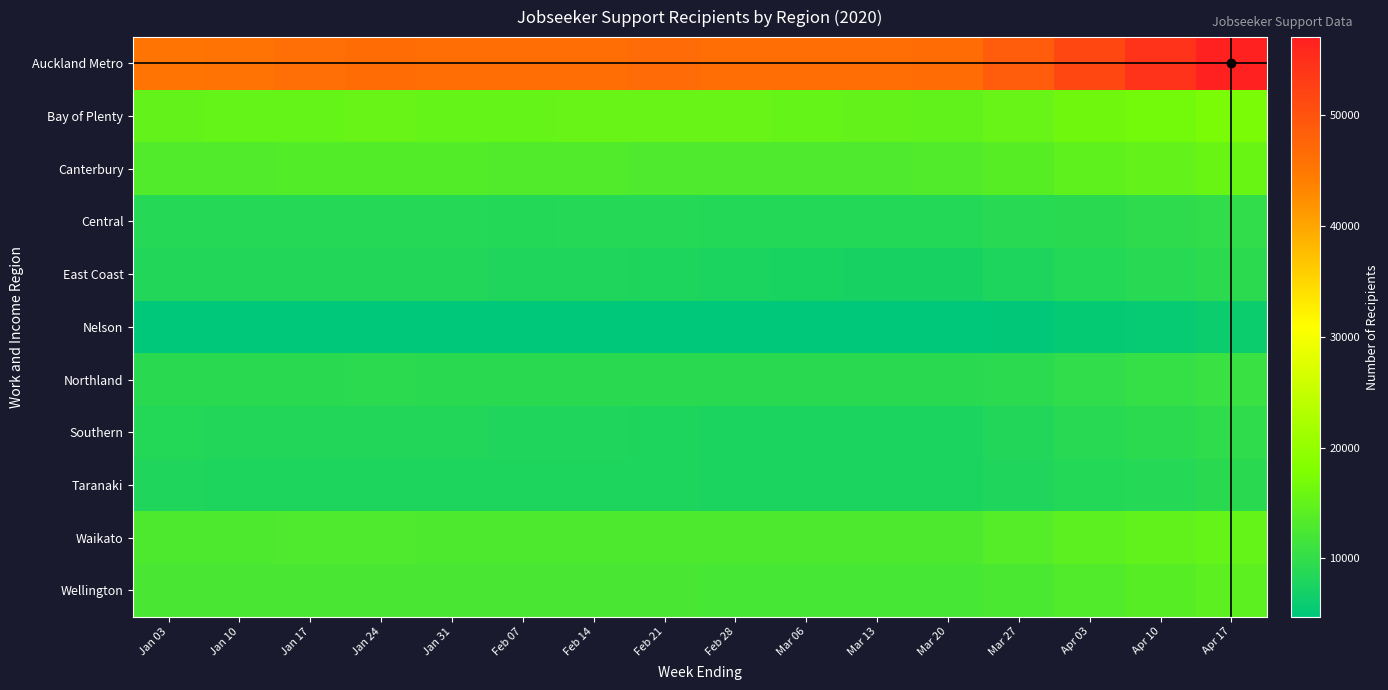

Reading left to right, what are all the values shown in this chart?

Auckland Metro: Jan 03=45414	Jan 10=45661	Jan 17=46181	Jan 24=46495	Jan 31=46394	Feb 07=46223	Feb 14=46418	Feb 21=46662	Feb 28=46373	Mar 06=46328	Mar 13=46234	Mar 20=46456	Mar 27=48559	Apr 03=51621	Apr 10=54273	Apr 17=57041
Bay of Plenty: Jan 03=15133	Jan 10=15183	Jan 17=15300	Jan 24=15423	Jan 31=15362	Feb 07=15338	Feb 14=15426	Feb 21=15420	Feb 28=15471	Mar 06=15349	Mar 13=15131	Mar 20=14893	Mar 27=15447	Apr 03=16261	Apr 10=16729	Apr 17=17296
Canterbury: Jan 03=13256	Jan 10=13286	Jan 17=13360	Jan 24=13368	Jan 31=13378	Feb 07=13204	Feb 14=13233	Feb 21=13095	Feb 28=13059	Mar 06=13086	Mar 13=13099	Mar 20=13164	Mar 27=13791	Apr 03=14562	Apr 10=15099	Apr 17=15769
Central: Jan 03=8693	Jan 10=8696	Jan 17=8762	Jan 24=8707	Jan 31=8676	Feb 07=8624	Feb 14=8698	Feb 21=8666	Feb 28=8603	Mar 06=8541	Mar 13=8494	Mar 20=8499	Mar 27=8836	Apr 03=9222	Apr 10=9494	Apr 17=9927
East Coast: Jan 03=8285	Jan 10=8302	Jan 17=8346	Jan 24=8348	Jan 31=8269	Feb 07=8146	Feb 14=8081	Feb 21=7901	Feb 28=7662	Mar 06=7486	Mar 13=7373	Mar 20=7365	Mar 27=7811	Apr 03=8520	Apr 10=8894	Apr 17=9256
Nelson: Jan 03=4880	Jan 10=4888	Jan 17=4906	Jan 24=4936	Jan 31=4918	Feb 07=4883	Feb 14=4878	Feb 21=4869	Feb 28=4789	Mar 06=4778	Mar 13=4748	Mar 20=4744	Mar 27=5014	Apr 03=5376	Apr 10=5673	Apr 17=6035
Northland: Jan 03=9169	Jan 10=9159	Jan 17=9231	Jan 24=9287	Jan 31=9232	Feb 07=9189	Feb 14=9208	Feb 21=9172	Feb 28=9082	Mar 06=9092	Mar 13=9060	Mar 20=9125	Mar 27=9430	Apr 03=10016	Apr 10=10335	Apr 17=10695
Southern: Jan 03=8509	Jan 10=8382	Jan 17=8351	Jan 24=8311	Jan 31=8265	Feb 07=8103	Feb 14=8014	Feb 21=7855	Feb 28=7789	Mar 06=7725	Mar 13=7696	Mar 20=7708	Mar 27=8243	Apr 03=9027	Apr 10=9410	Apr 17=9801
Taranaki: Jan 03=8016	Jan 10=7958	Jan 17=7956	Jan 24=7954	Jan 31=7916	Feb 07=7894	Feb 14=7853	Feb 21=7811	Feb 28=7784	Mar 06=7743	Mar 13=7698	Mar 20=7754	Mar 27=8063	Apr 03=8542	Apr 10=8755	Apr 17=9054
Waikato: Jan 03=12845	Jan 10=12842	Jan 17=12962	Jan 24=13063	Jan 31=12895	Feb 07=12822	Feb 14=12866	Feb 21=12860	Feb 28=12902	Mar 06=12784	Mar 13=12805	Mar 20=12901	Mar 27=13606	Apr 03=14417	Apr 10=14832	Apr 17=15193
Wellington: Jan 03=12381	Jan 10=12382	Jan 17=12465	Jan 24=12455	Jan 31=12442	Feb 07=12346	Feb 14=12367	Feb 21=12356	Feb 28=12273	Mar 06=12107	Mar 13=12100	Mar 20=12137	Mar 27=12651	Apr 03=13319	Apr 10=13835	Apr 17=14363